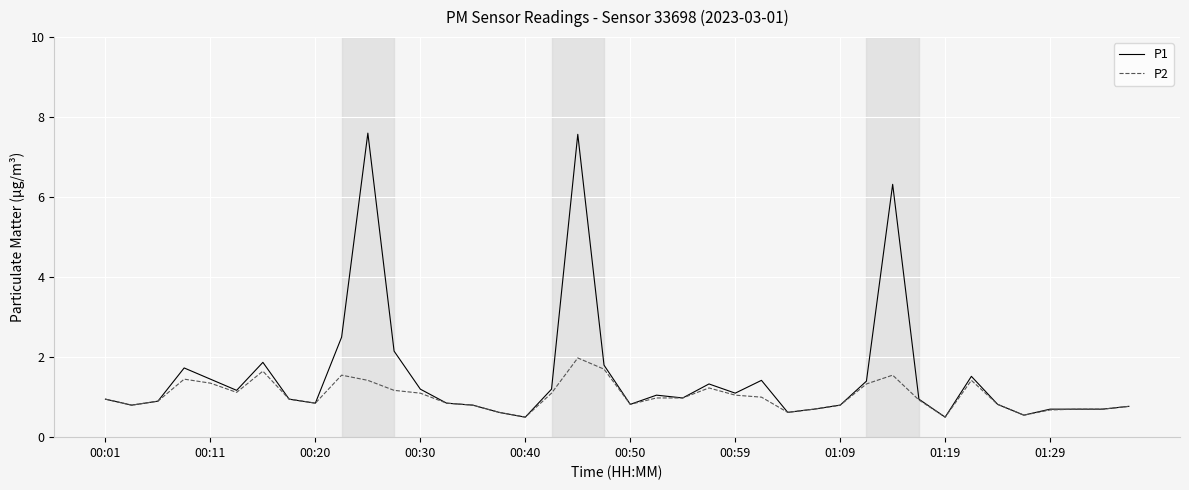

At how many categories does at least one series exceed 2?

5